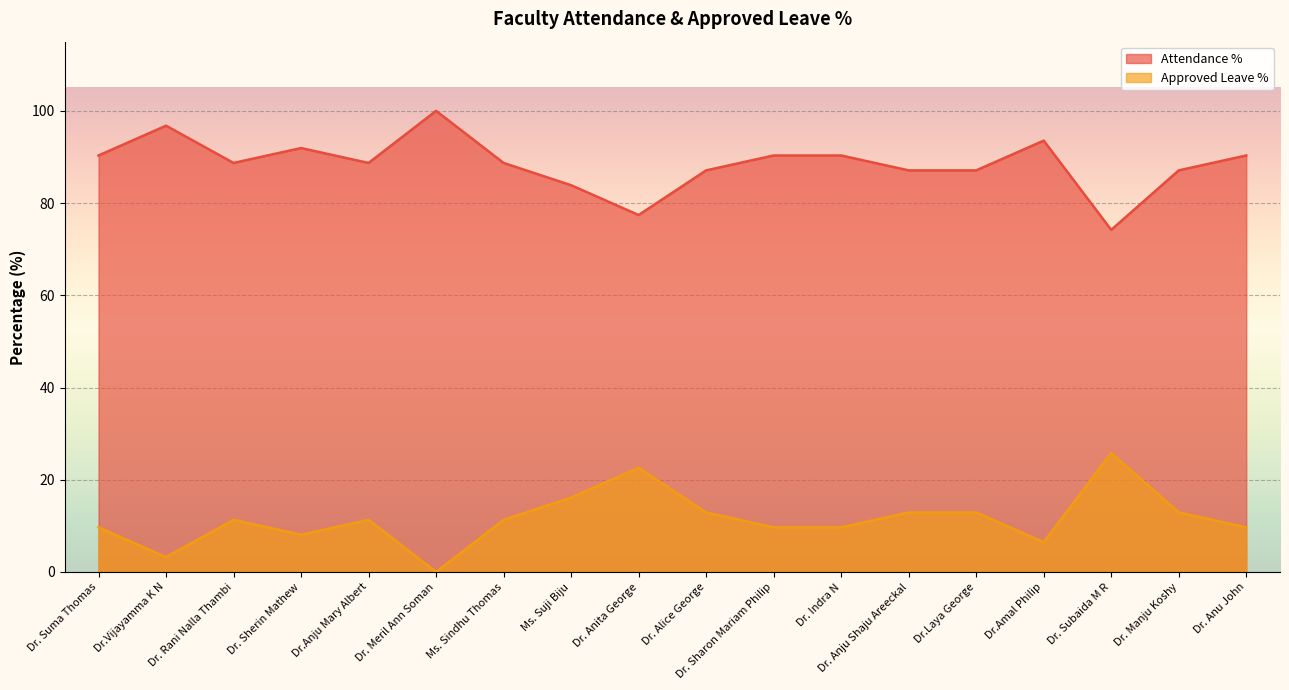

What is the total value across all series at Dr. Meril Ann Soman?

100.0